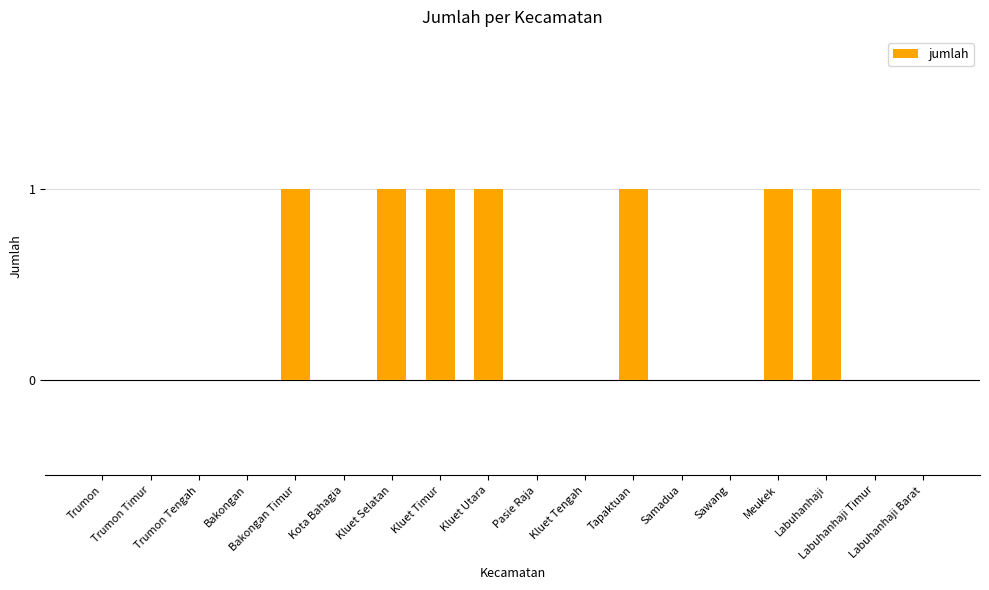

What is the greatest value displayed?

1